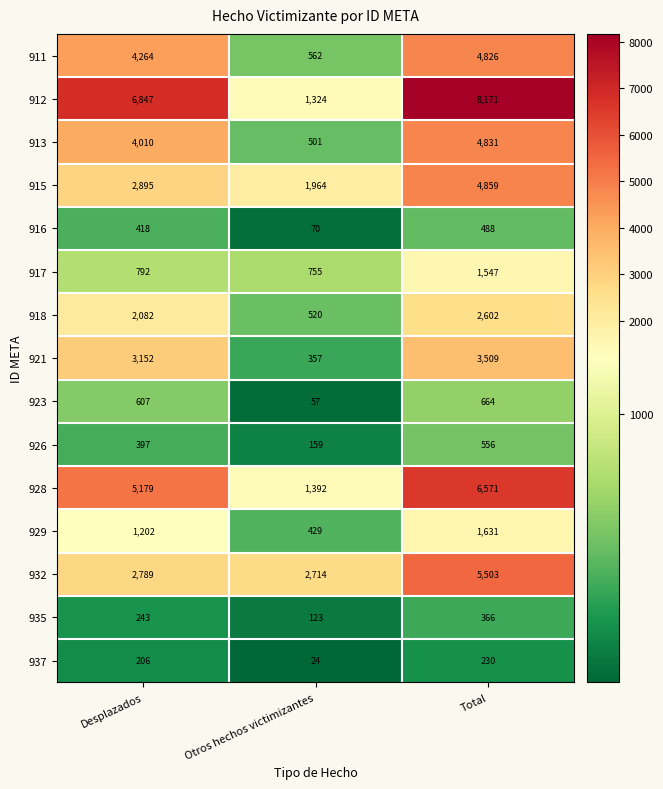

What is the maximum value shown in the chart?

8171